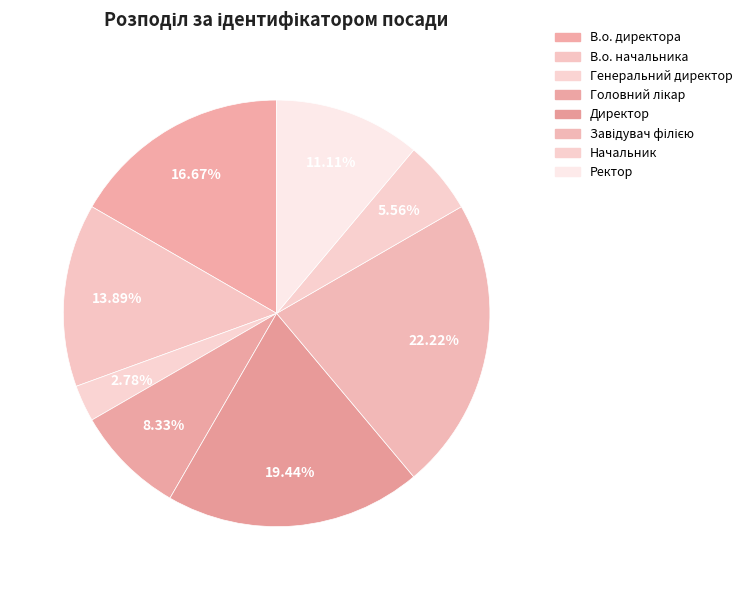

How many slices are in this pie chart?

8